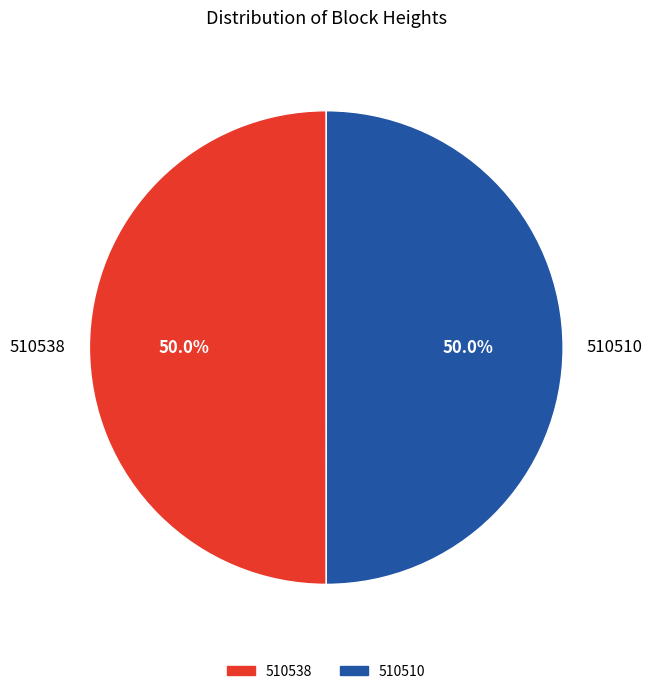

Approximately how many times larger is the value at 510510 compared to 510538?

1.0